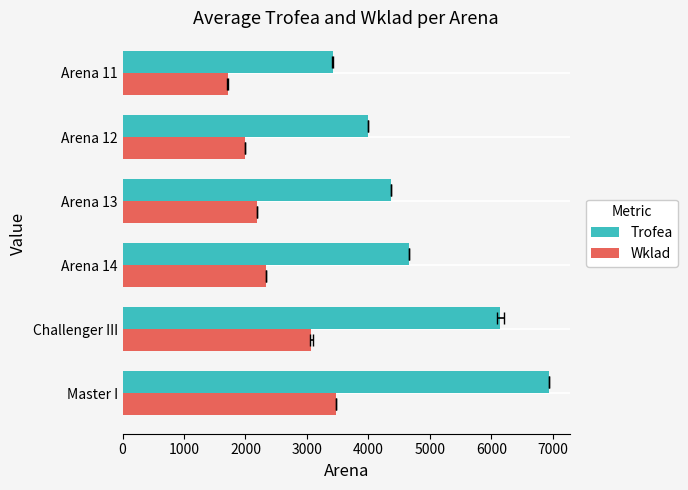

What is the difference between the second highest and second lowest values in the Trofea series?

2147.5